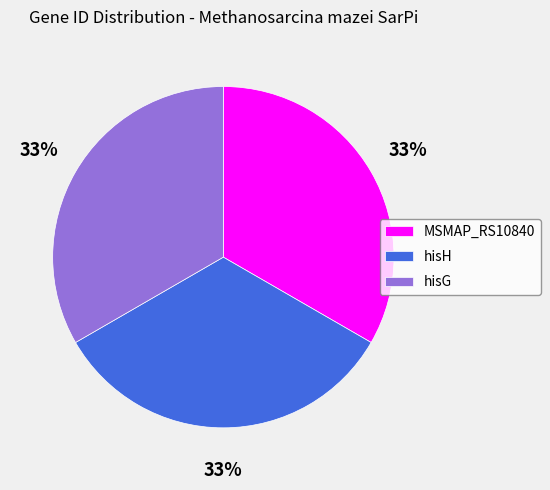

How many segments does this pie chart have?

3